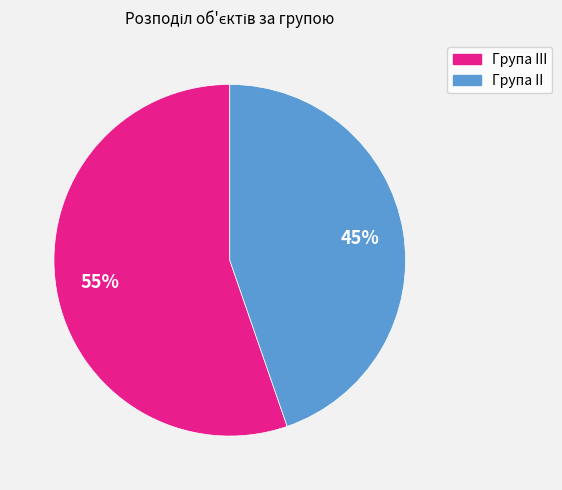

Which slice is the largest?

Група III